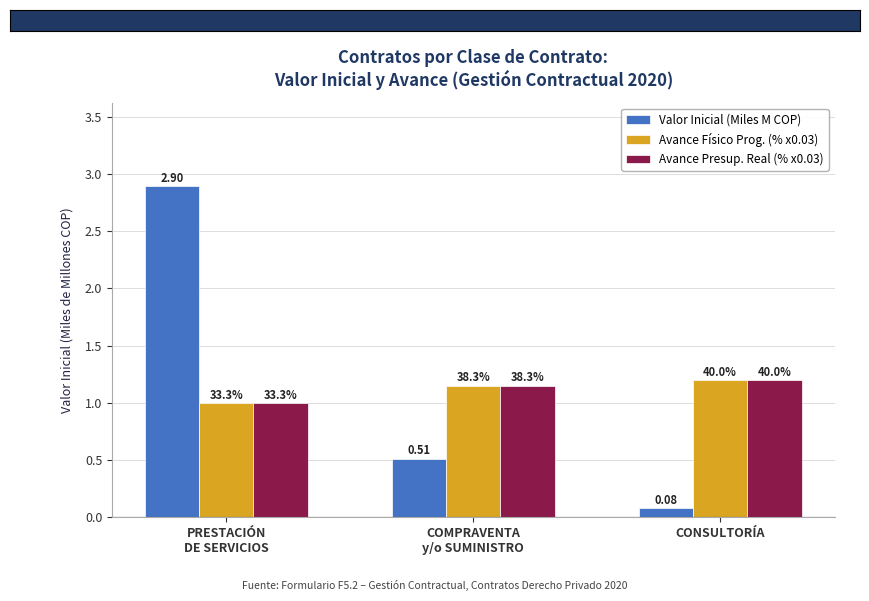

At which category does the chart reach its peak across all series?

PRESTACIÓN
DE SERVICIOS